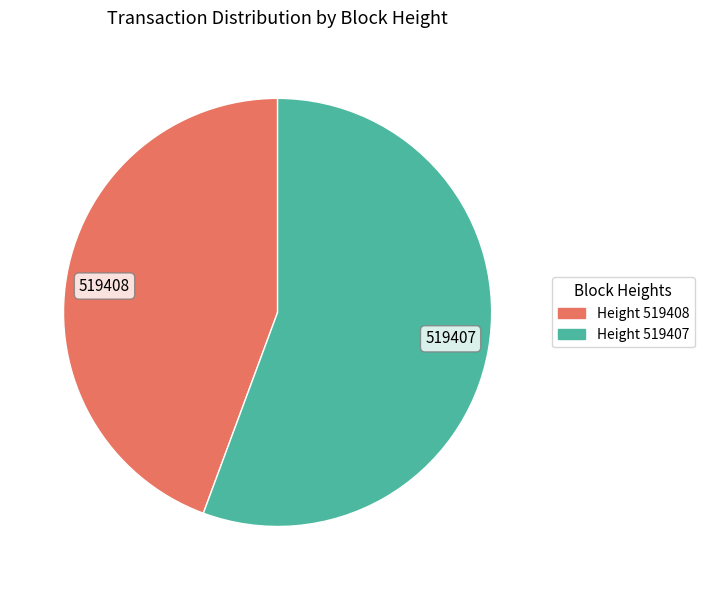

Do 519408 and 519407 together represent more than half of the pie?

Yes